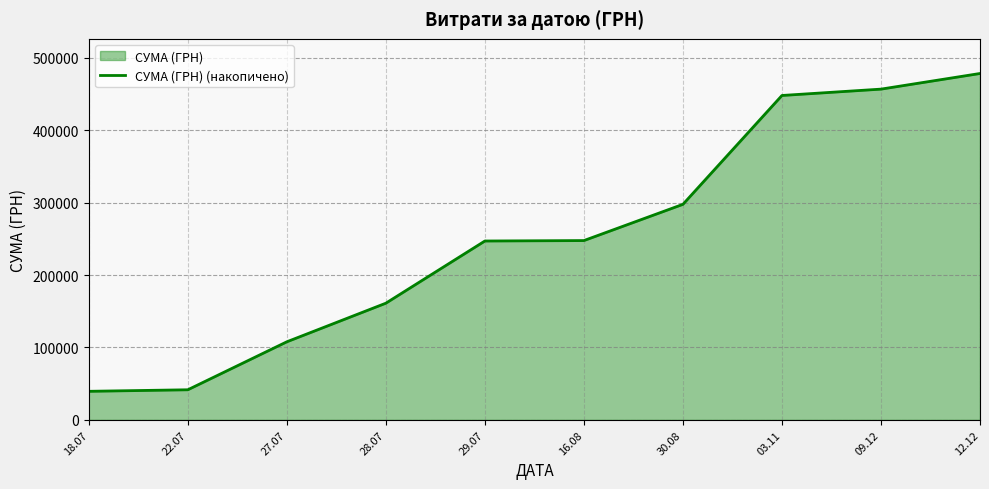

Rank the categories by value from highest to lowest.

12.12, 09.12, 03.11, 30.08, 16.08, 29.07, 28.07, 27.07, 22.07, 18.07